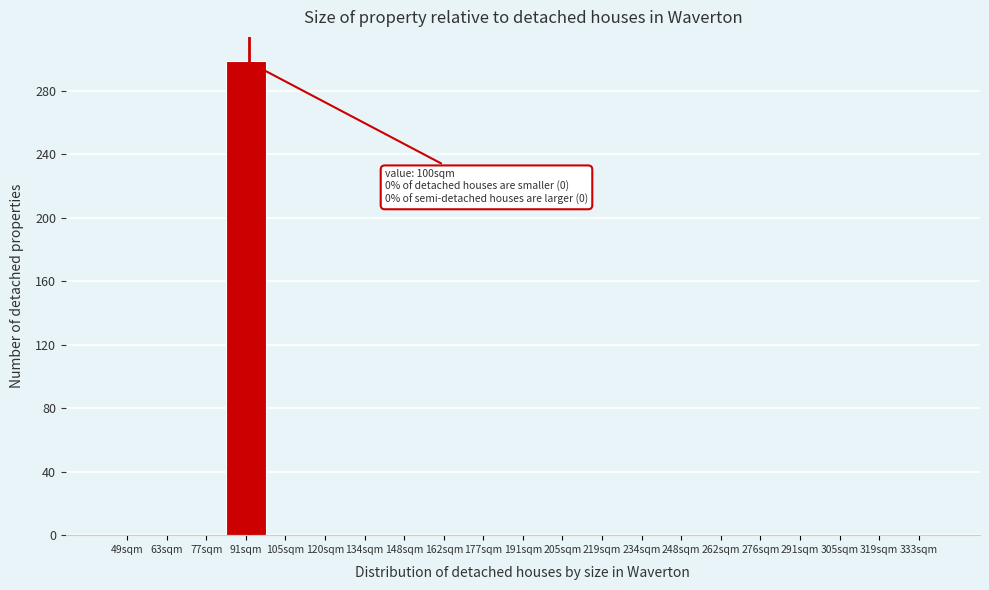

Reading left to right, extract all data points from this chart.

49sqm=0	63sqm=0	77sqm=0	91sqm=299	105sqm=0	120sqm=0	134sqm=0	148sqm=0	162sqm=0	177sqm=0	191sqm=0	205sqm=0	219sqm=0	234sqm=0	248sqm=0	262sqm=0	276sqm=0	291sqm=0	305sqm=0	319sqm=0	333sqm=0